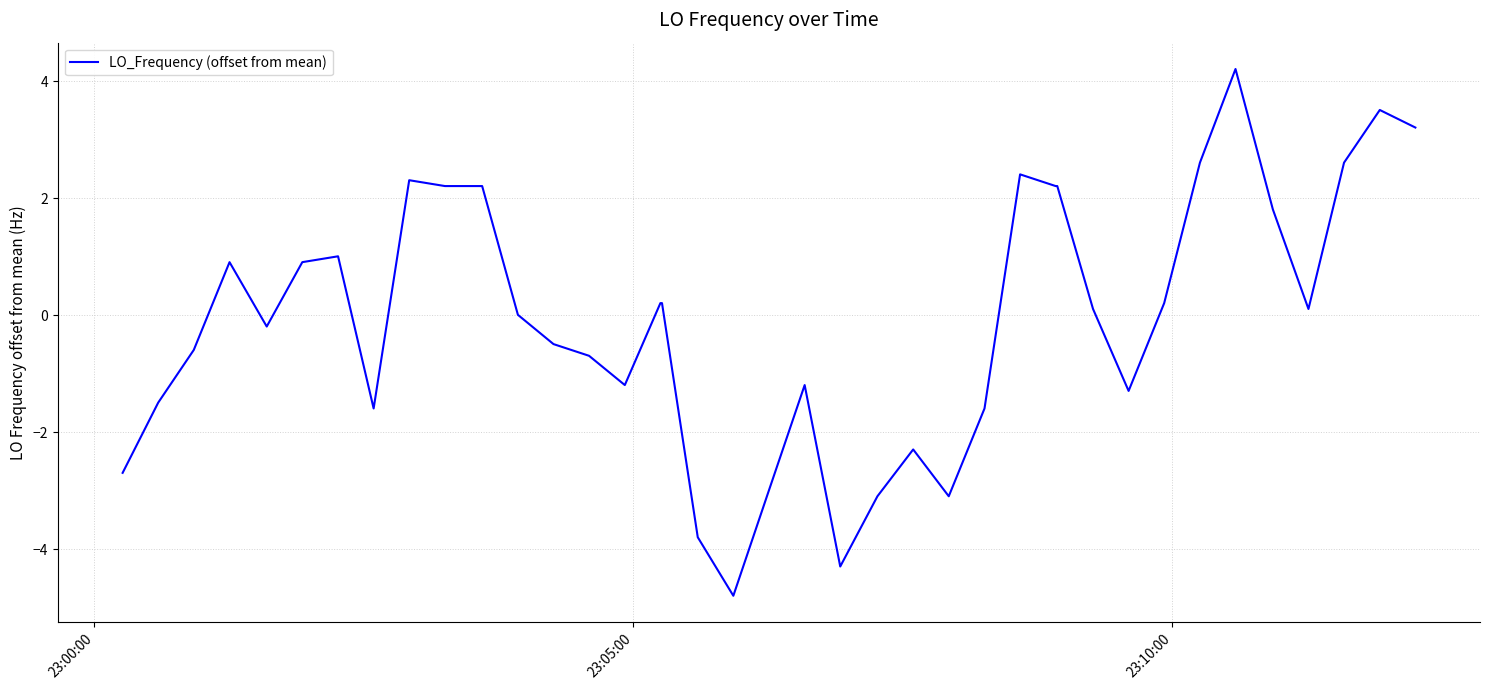

What is the smallest value displayed?

-4.8